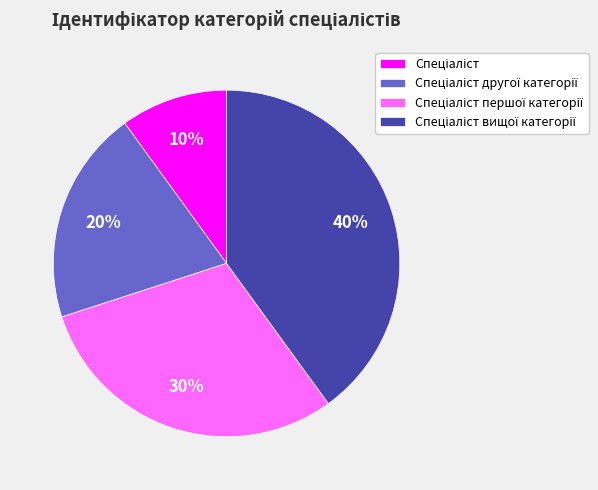

Does any single category account for the majority?

No